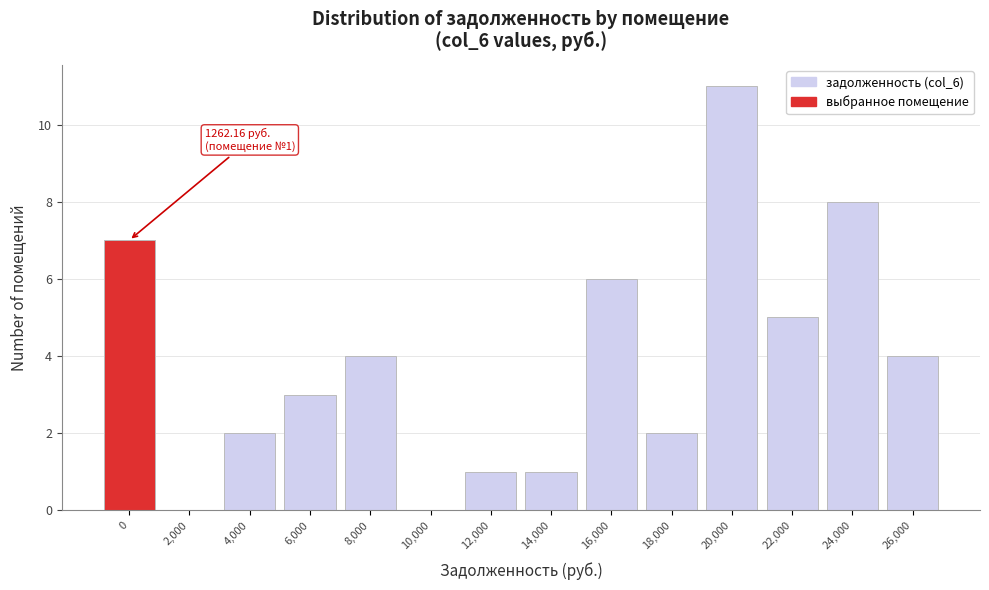

Reading left to right, transcribe all the data shown in this chart.

0=7	2,000=0	4,000=2	6,000=3	8,000=4	10,000=0	12,000=1	14,000=1	16,000=6	18,000=2	20,000=11	22,000=5	24,000=8	26,000=4